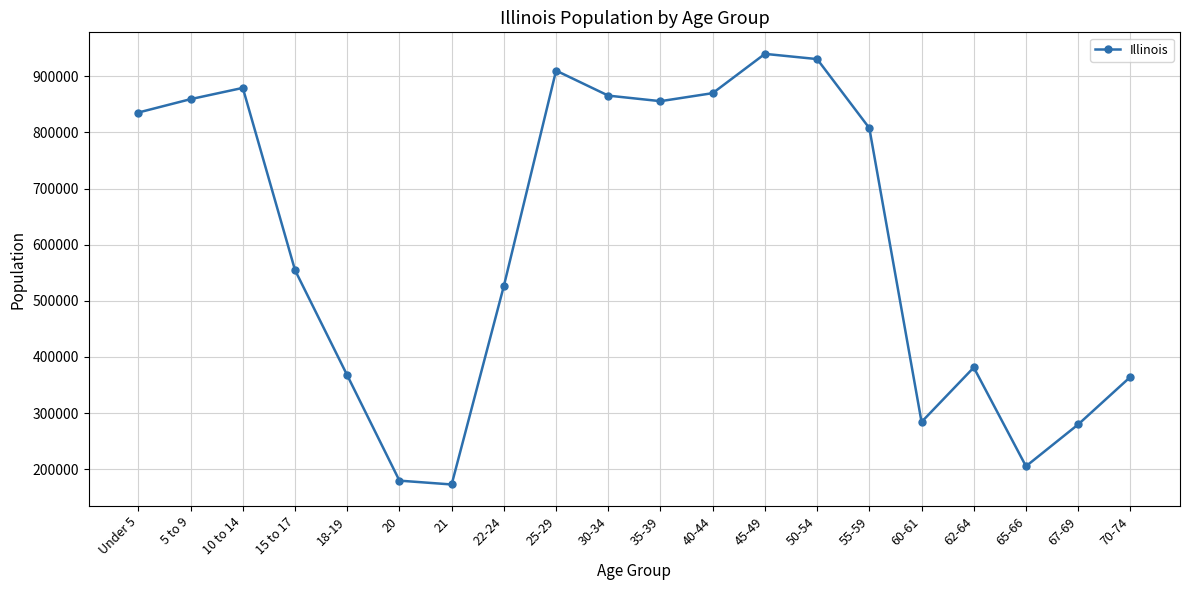

Between 55-59 and 50-54, which is larger?

50-54